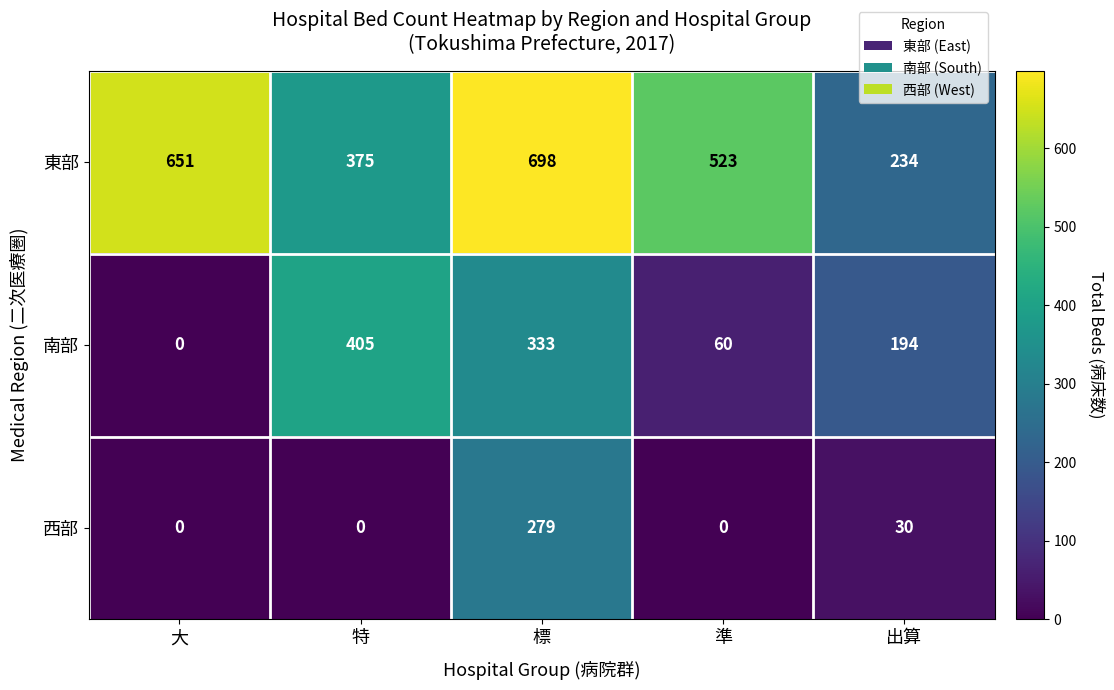

Which series has the largest range (max minus min)?

東部